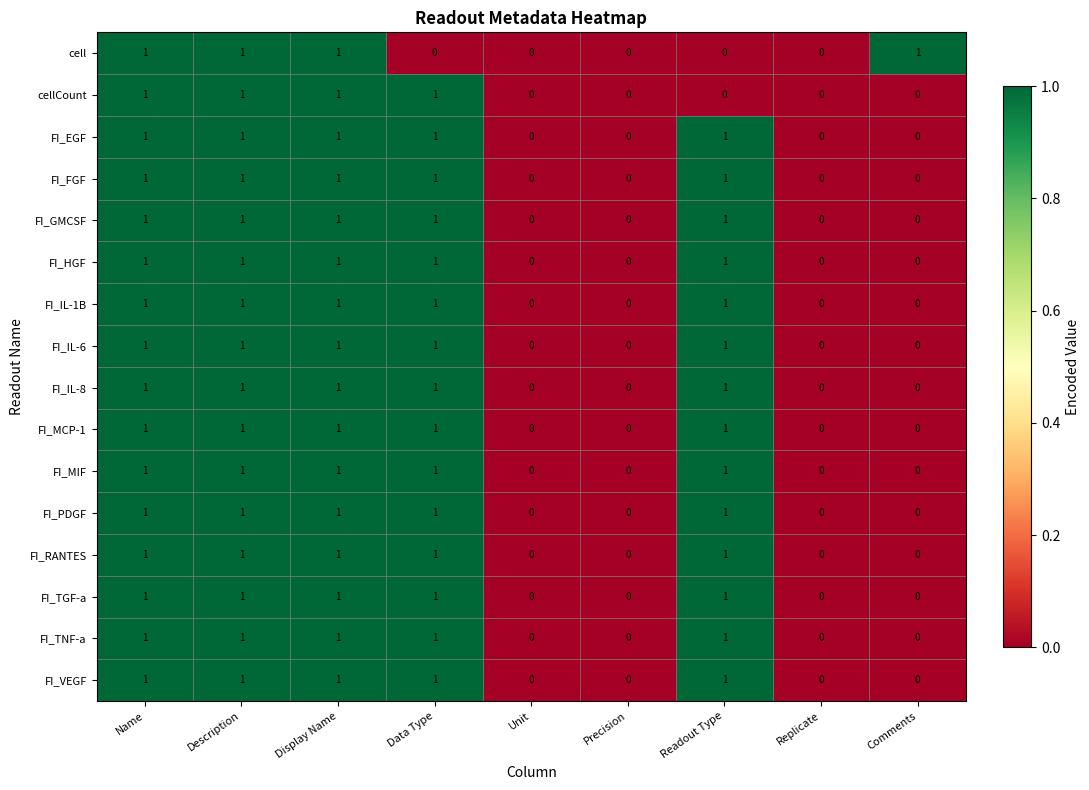

The FI_GMCSF series shows 0 at Replicate. True or false?

True